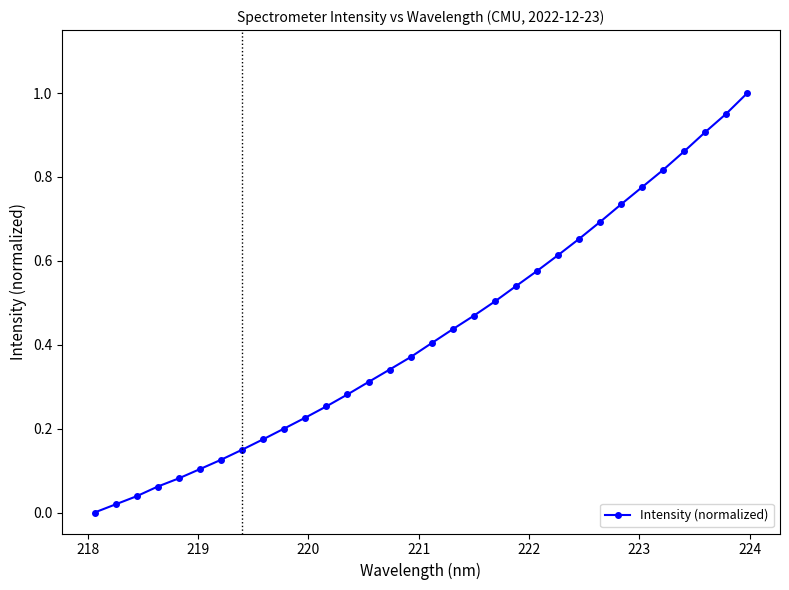

What is the sum of all values?

13.7